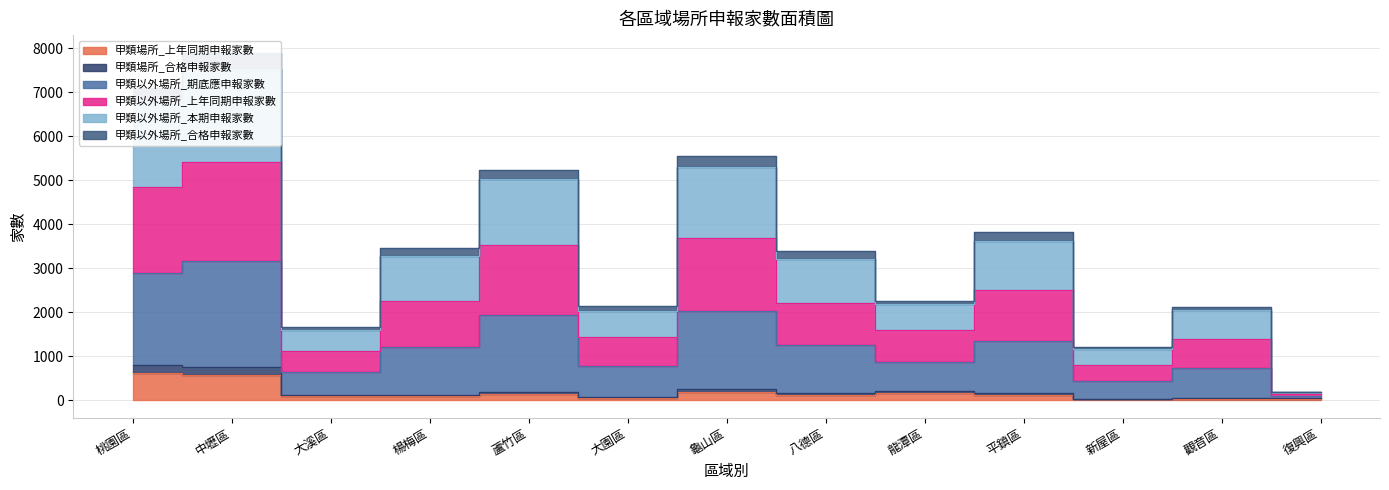

What is the maximum value shown in the chart?

7900